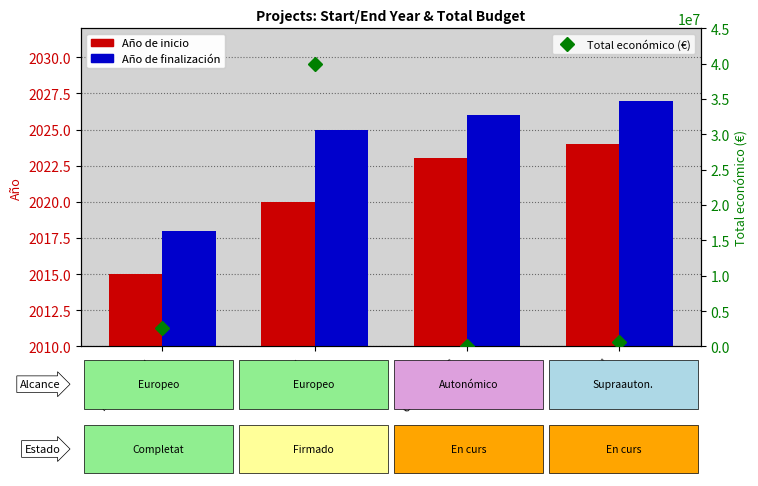

Rank the series by their maximum value, from lowest to highest.

Año de inicio, Año de finalización, Total económico (€)